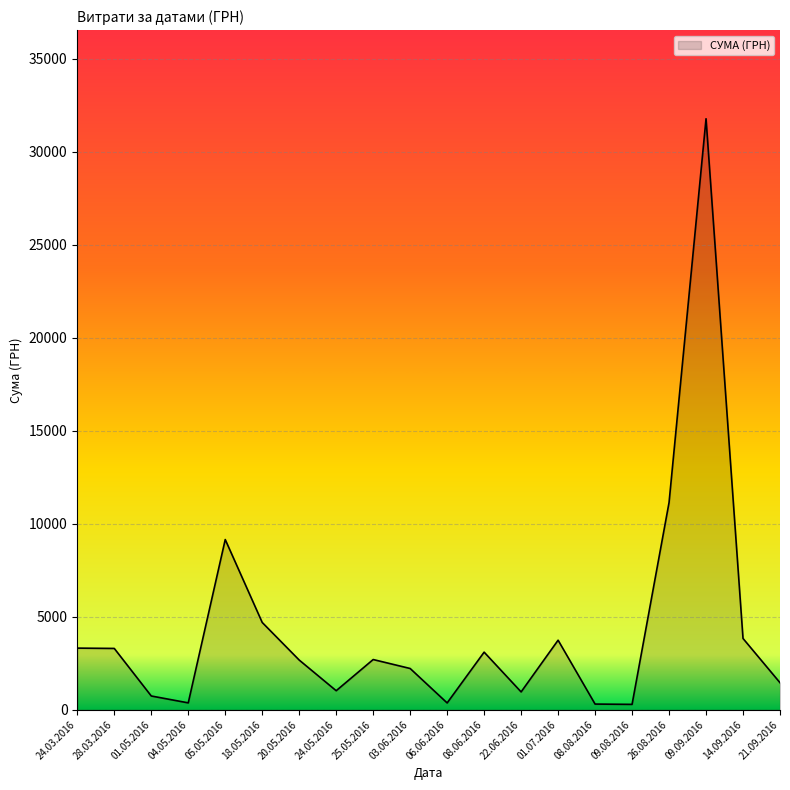

How many interior local valleys (lower than both neighbors) does the data have?

5